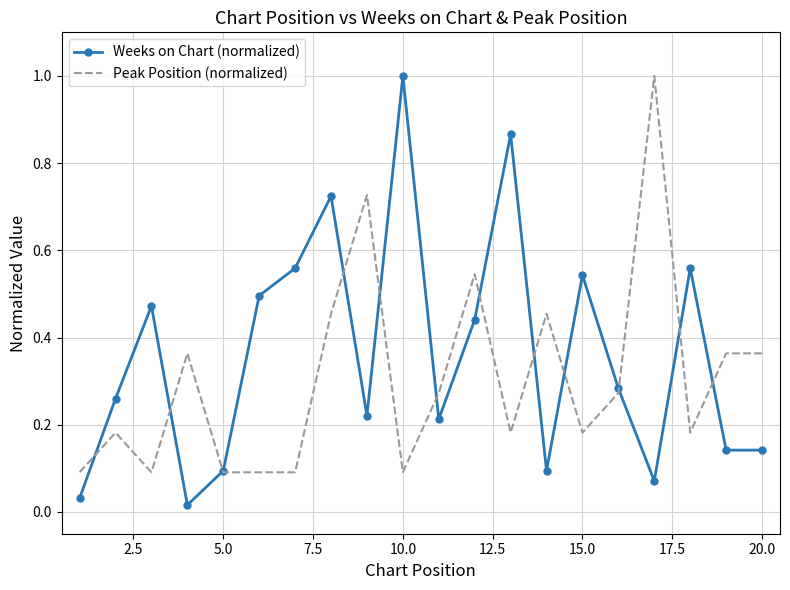

Which series has the largest total across all categories?

Weeks on Chart (normalized)